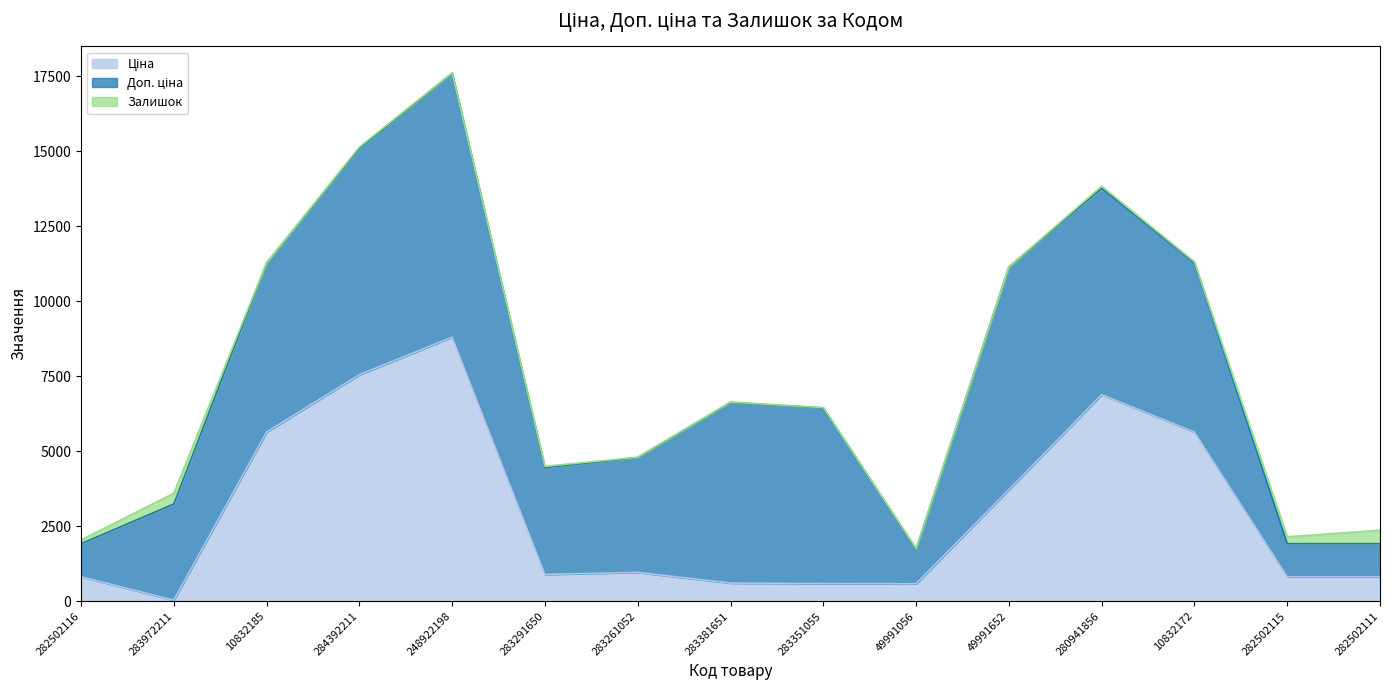

True or false: Залишок and Ціна cross at least once.

True